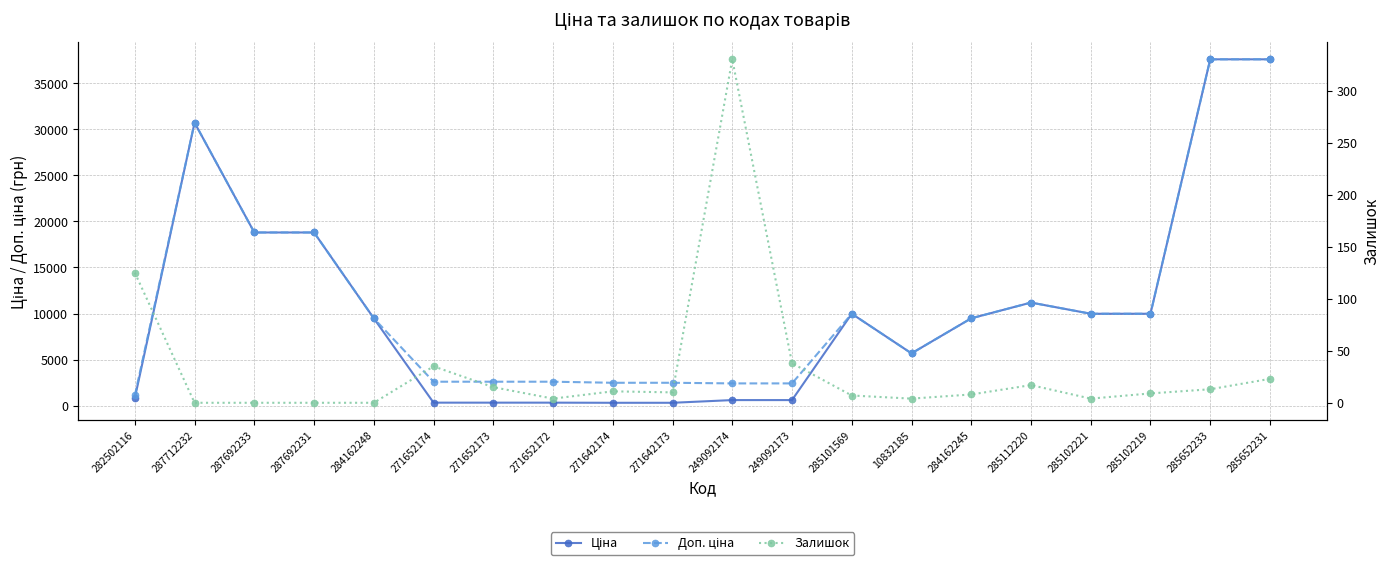

Reading right to left, what are all the values shown in this chart?

Ціна: 37593.6	37593.6	9975.0	9975.0	11188.2	9480.1	5673.8	9975.0	603.7	603.7	310.3	310.3	324.8	324.8	324.8	9480.1	18796.8	18796.8	30717.1	818.5
Доп. ціна: 37593.6	37593.6	9975.0	9975.0	11188.2	9480.1	5673.8	9975.0	2414.8	2414.8	2482.4	2482.4	2598.3	2598.3	2598.3	9480.1	18796.8	18796.8	30717.1	1109.2
Залишок: 23.0	13.0	9.0	4.0	17.0	8.0	4.0	7.0	38.0	330.0	10.0	11.0	4.0	15.0	35.0	0.0	0.0	0.0	0.0	125.0